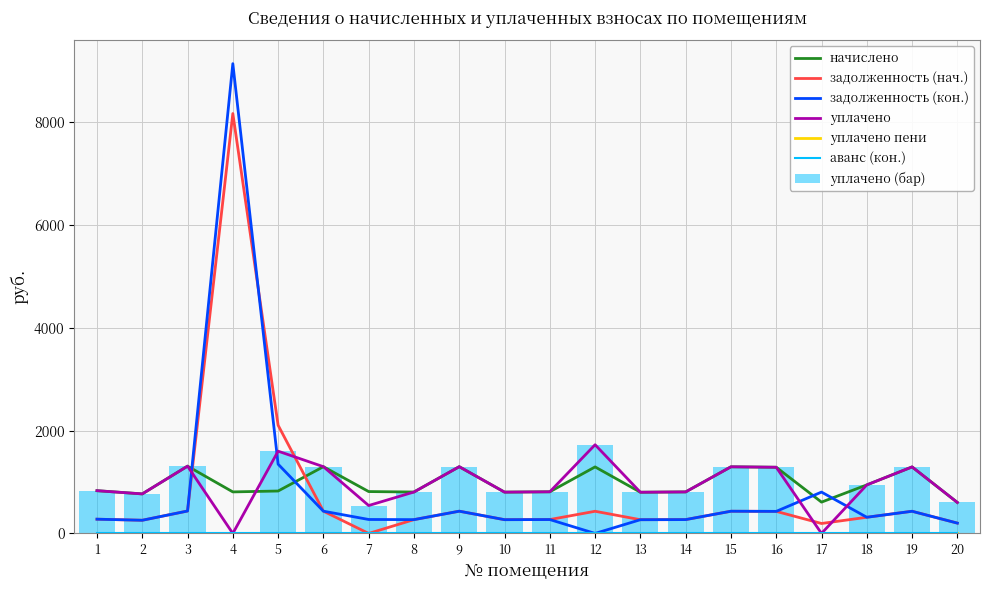

What is the difference between the maximum and minimum values in the уплачено series?

1725.1